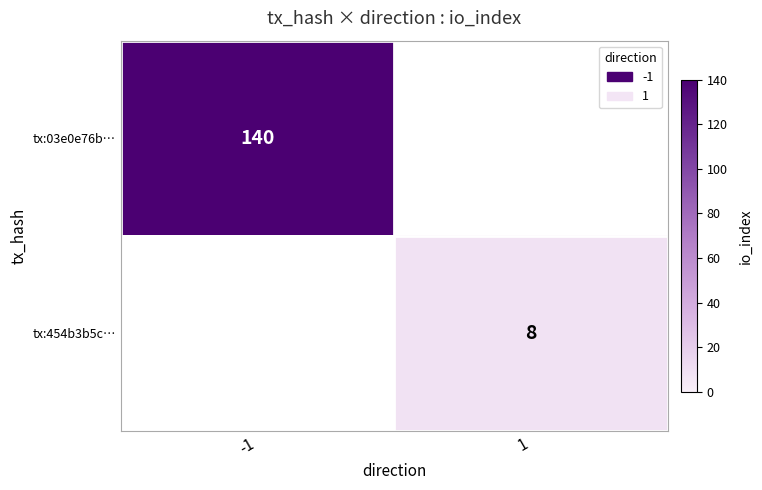

Is it true that tx:03e0e76b… equals 140 at -1?

True